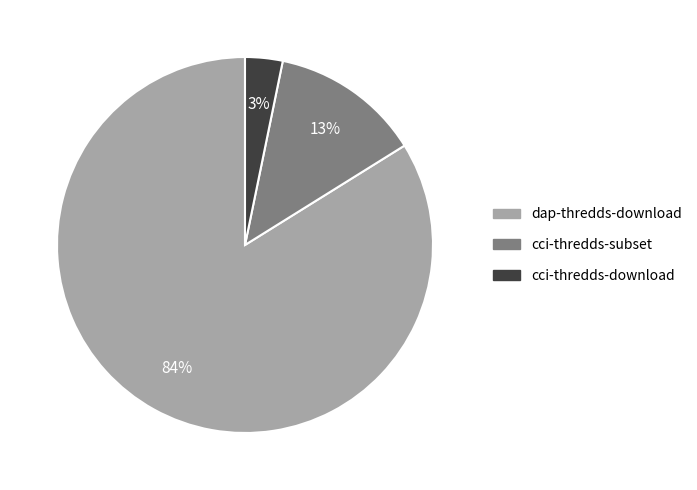

To the nearest percent, what is the average slice percentage?

33%